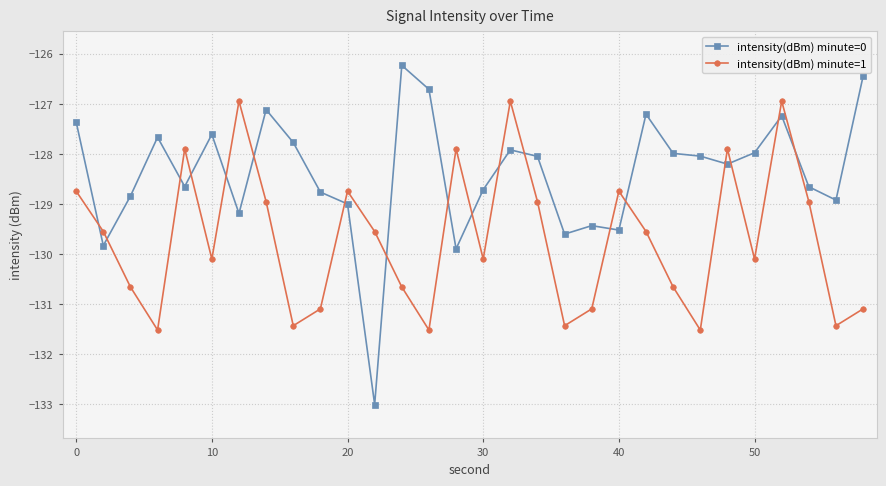

What are all the series names shown in the legend?

intensity(dBm) minute=0, intensity(dBm) minute=1